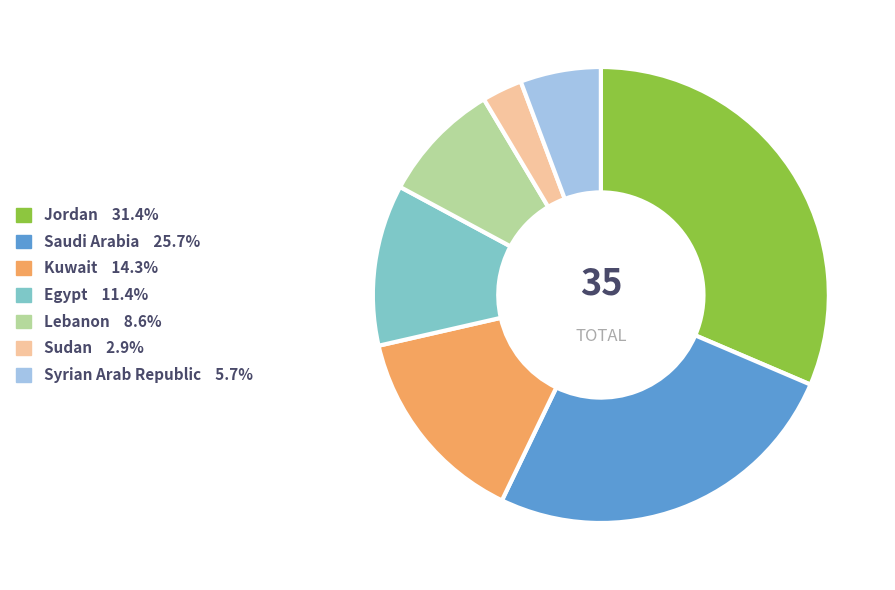

Is there any slice that represents more than half of the pie?

No